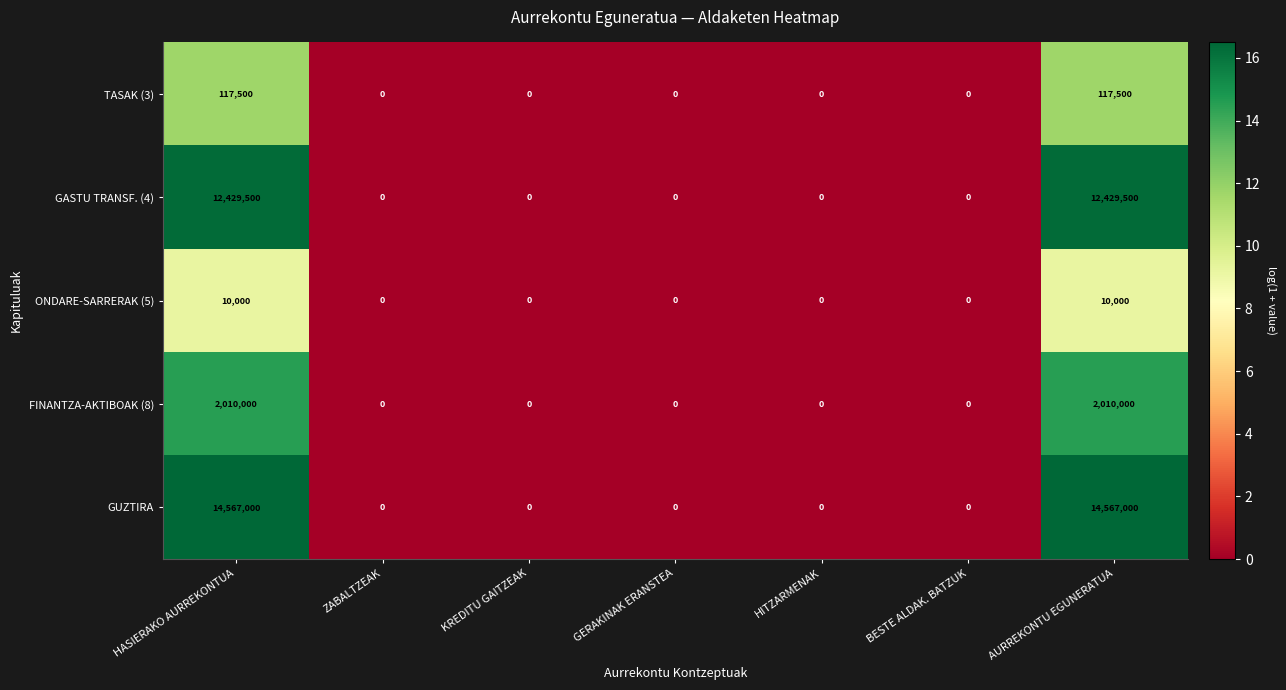

What is the difference between the maximum and minimum values in the FINANTZA-AKTIBOAK (8) series?

2010000